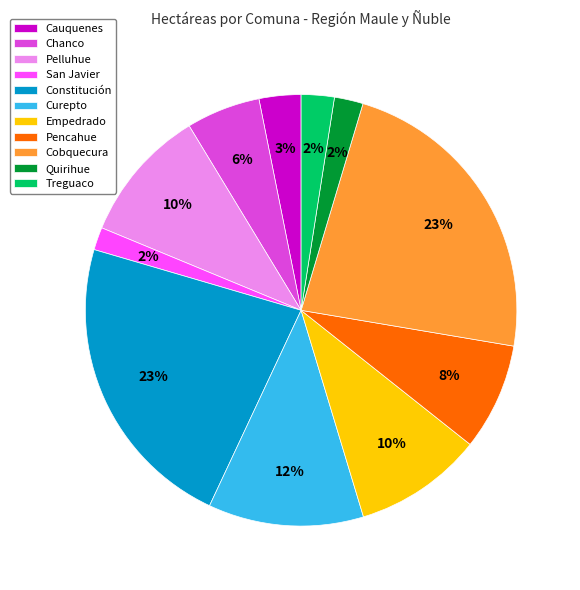

Combined, do Pelluhue and Chanco account for over 50%?

No